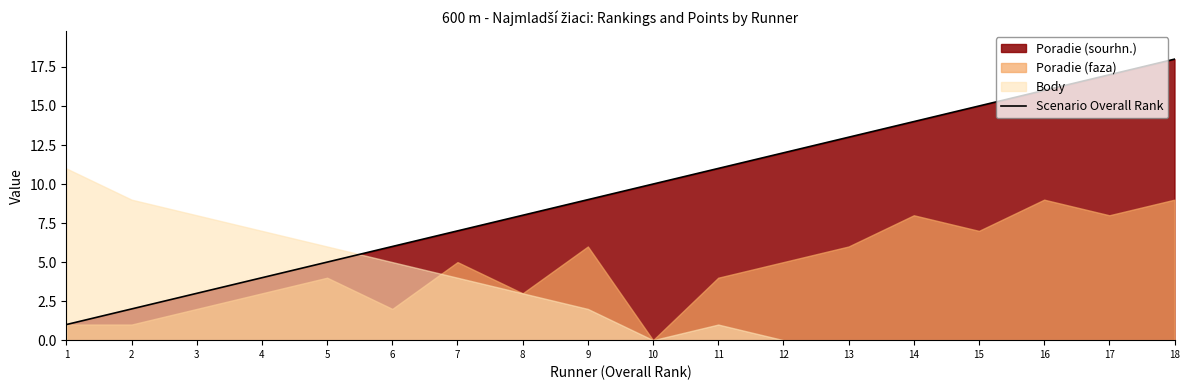

Which has a higher value, 14 or 6?

14